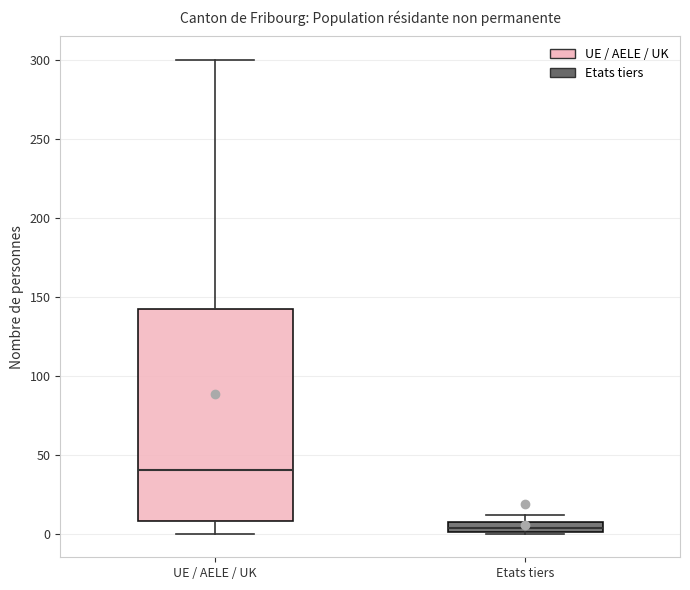

Which box has the highest median line?

UE / AELE / UK